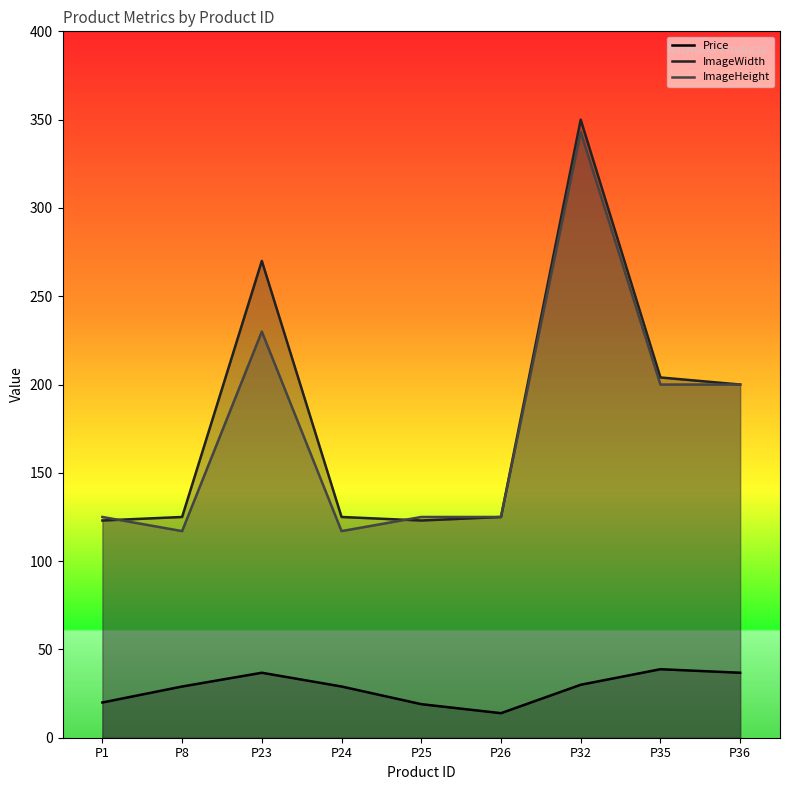

What is the total value across all series at P32?

723.0